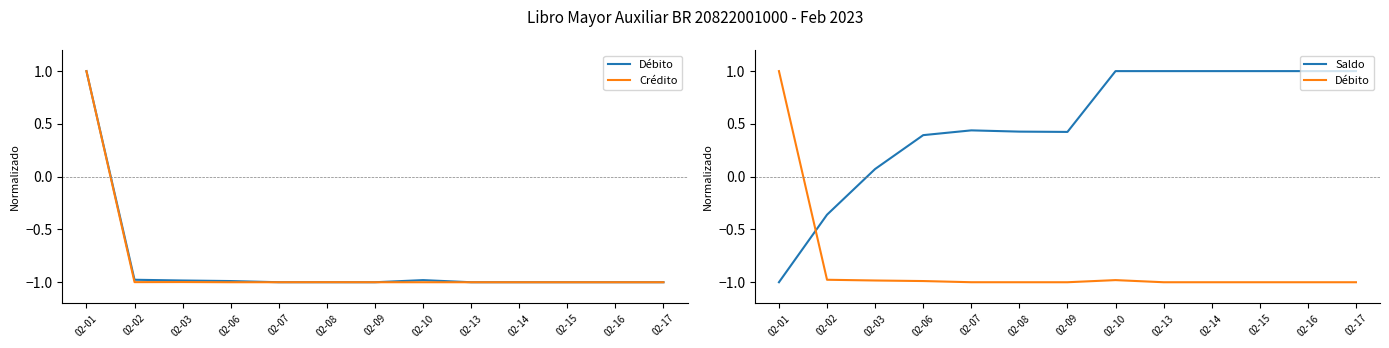

Which category has the highest value across all series?

02-01